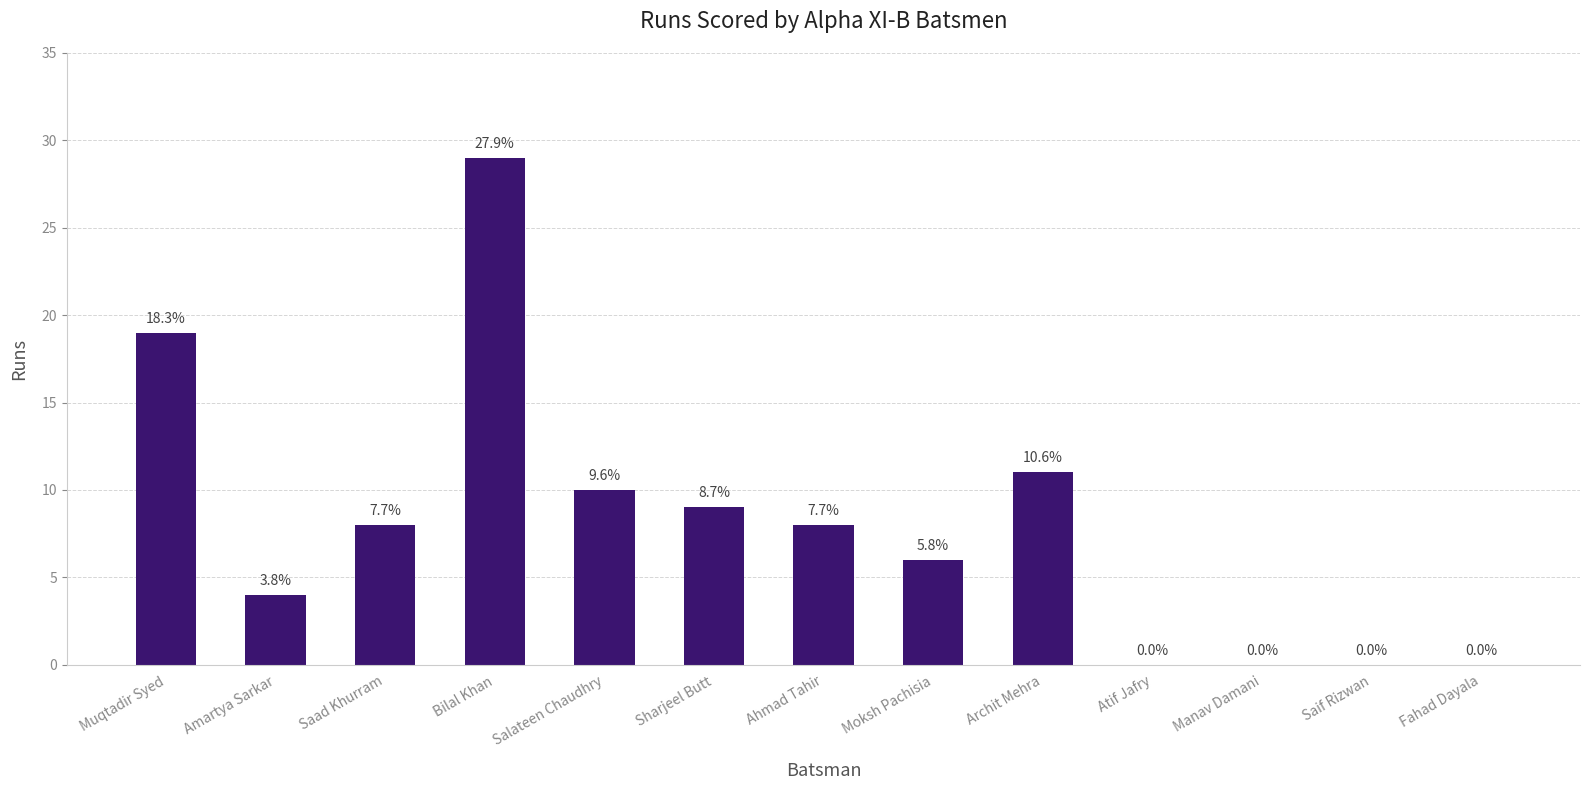

Are the bars horizontal?

No